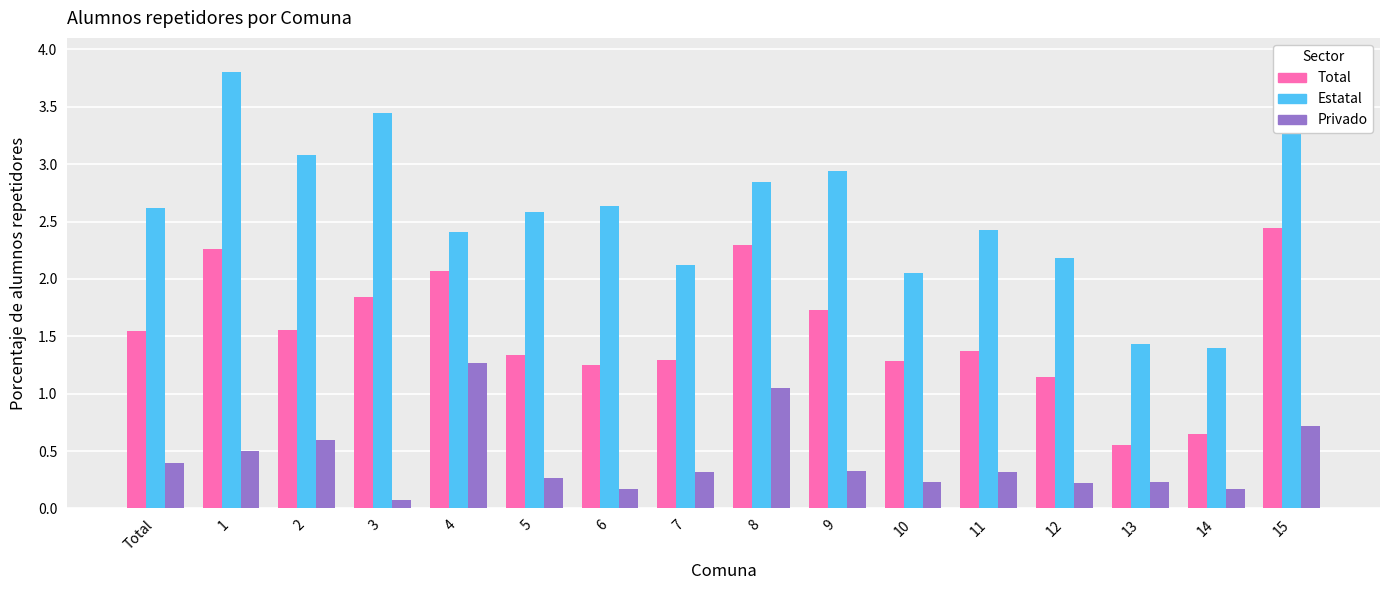

Between 9 and 11, which series saw the biggest shift?

Estatal